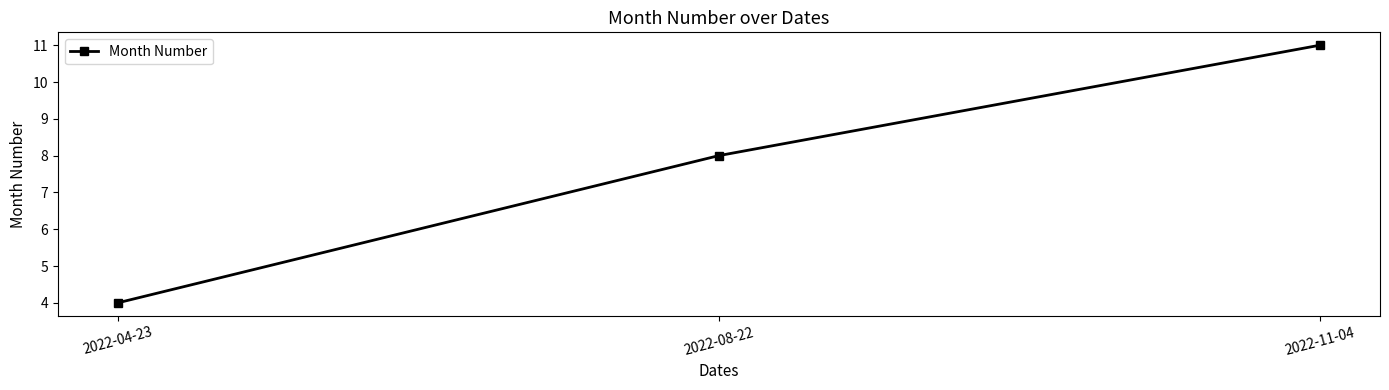

What is the greatest value displayed?

11